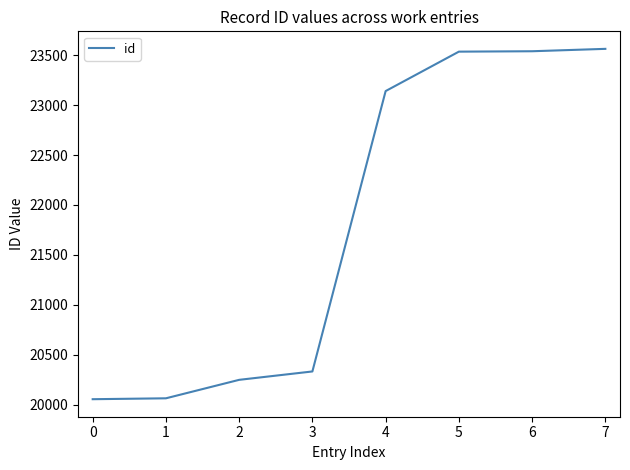

Is this an area chart (filled region under the line)?

No